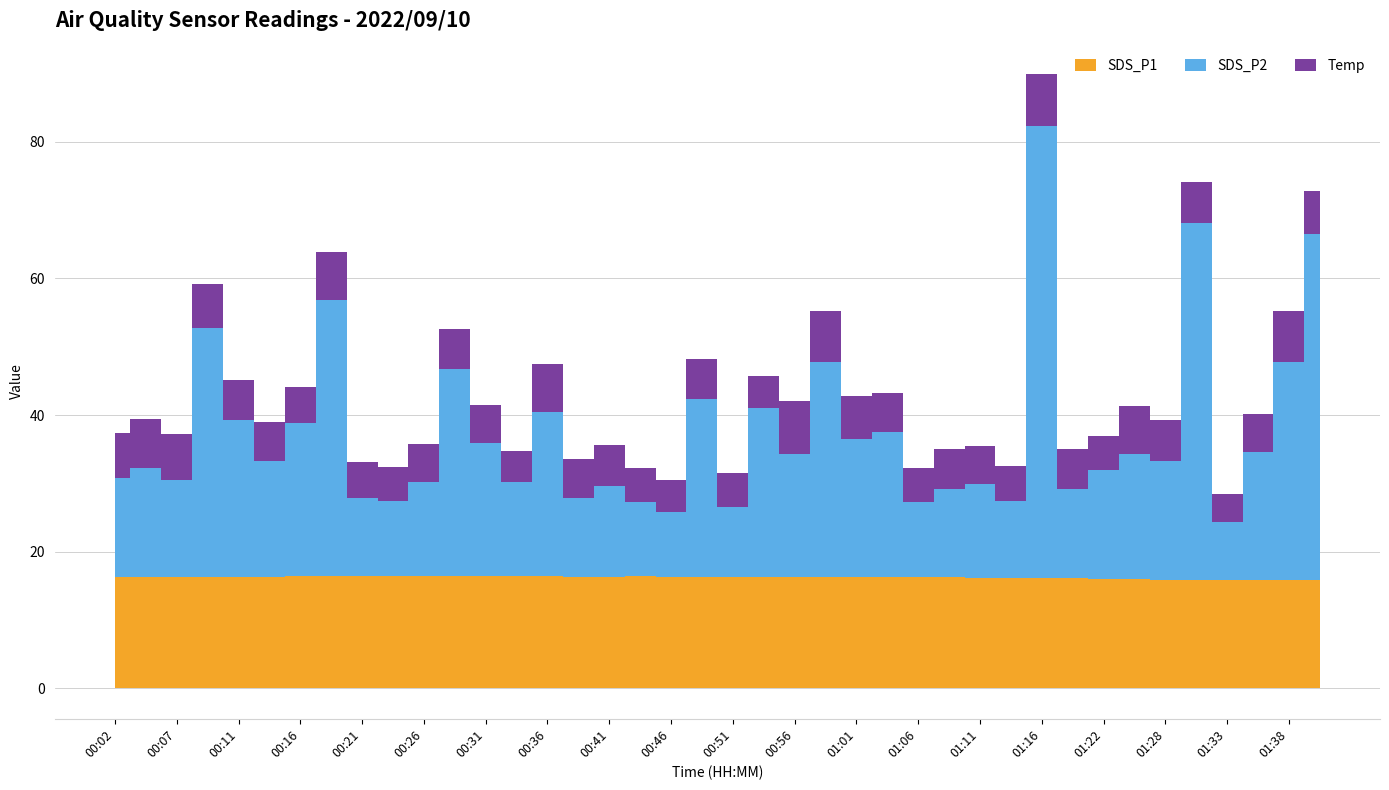

At which category is the sum across all series the highest?

01:16